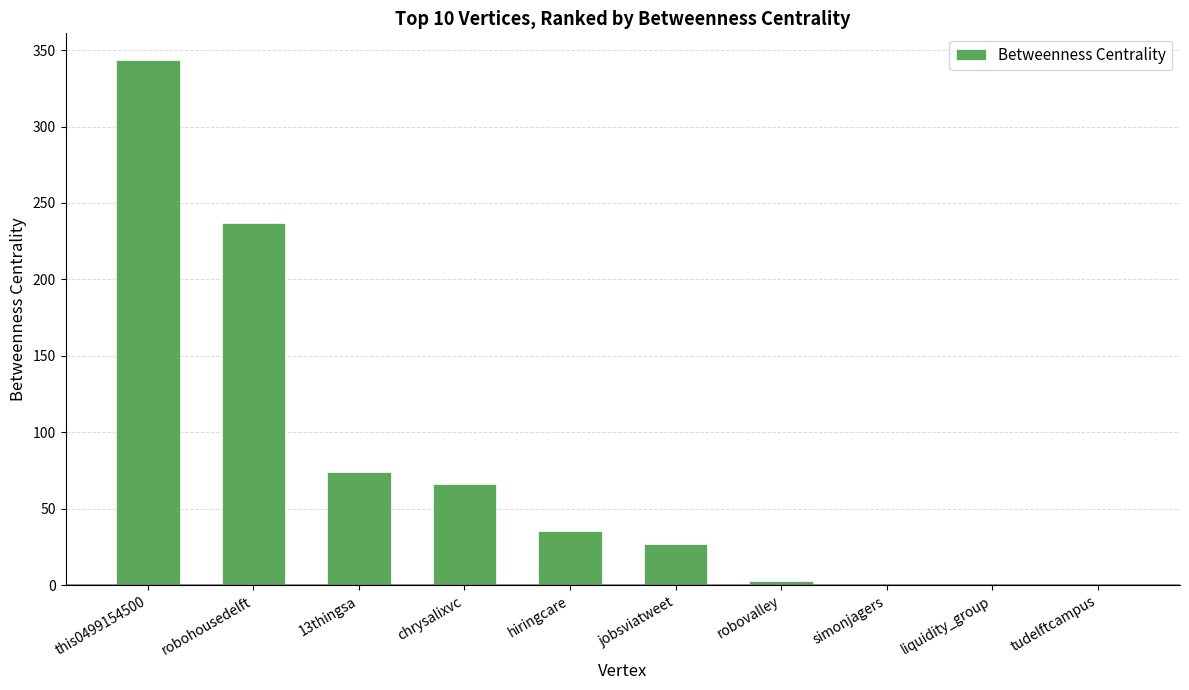

Are the bars grouped side by side (vs. stacked)?

No